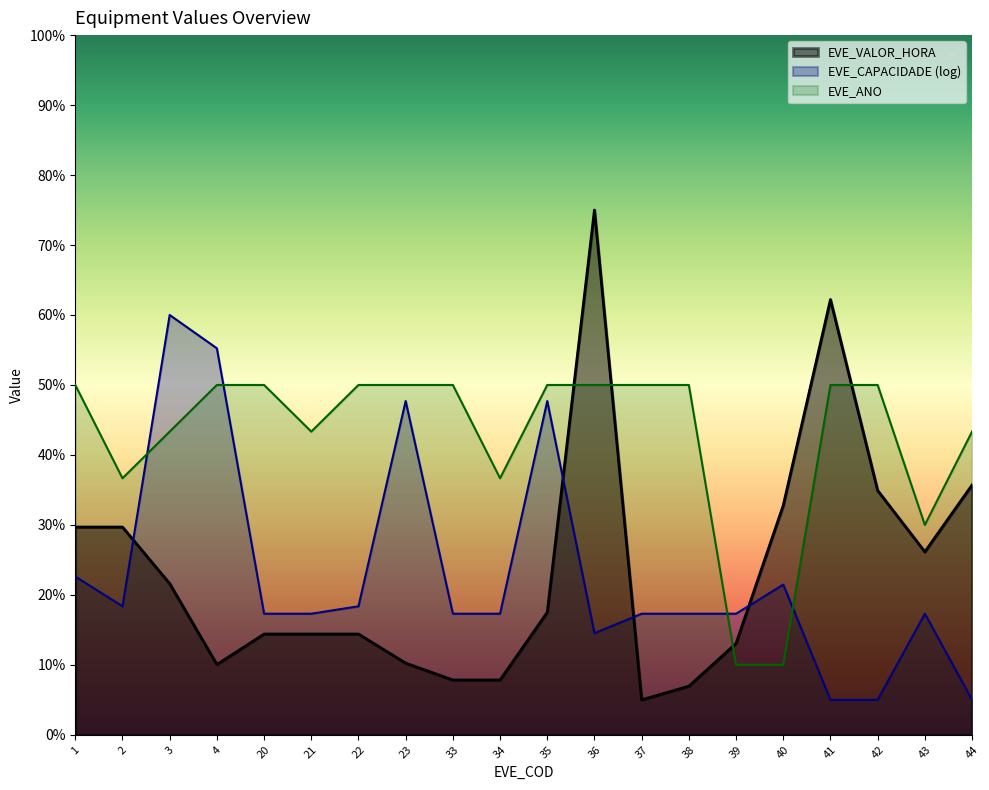

Which series has the largest total across all categories?

EVE_ANO